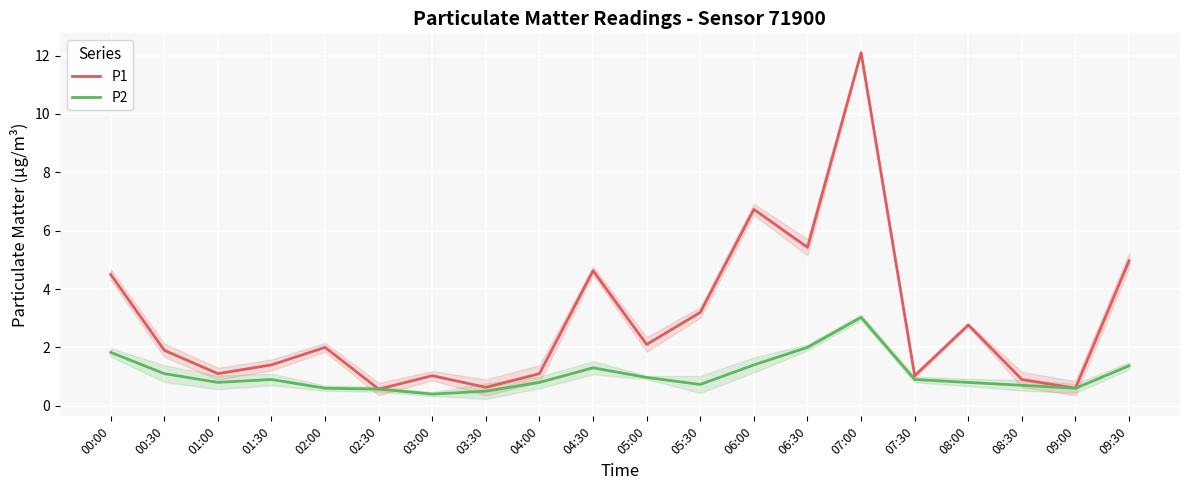

What is the difference between the second highest and second lowest values in the P1 series?

6.1